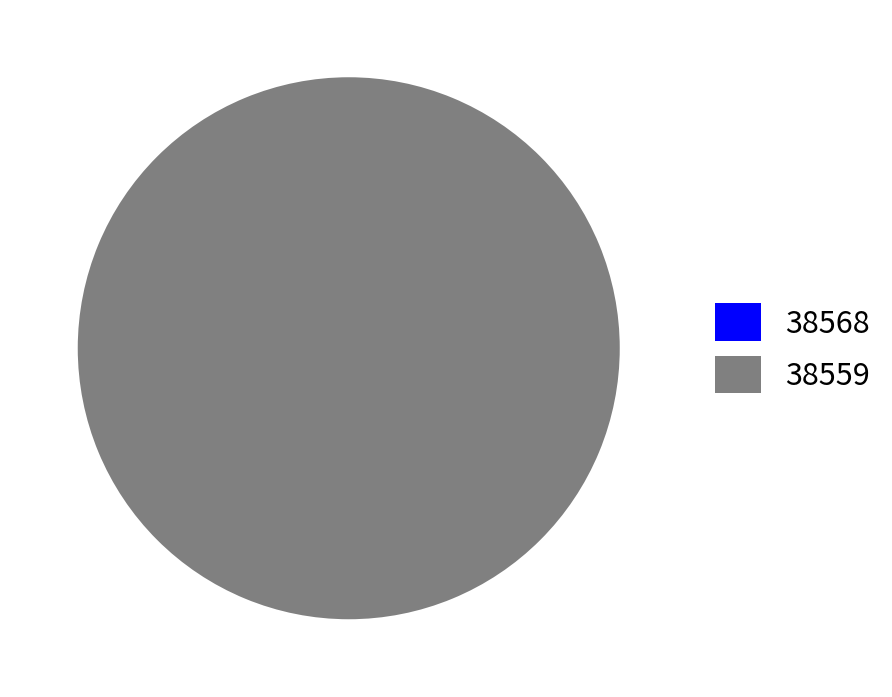

What is the majority slice?

38559